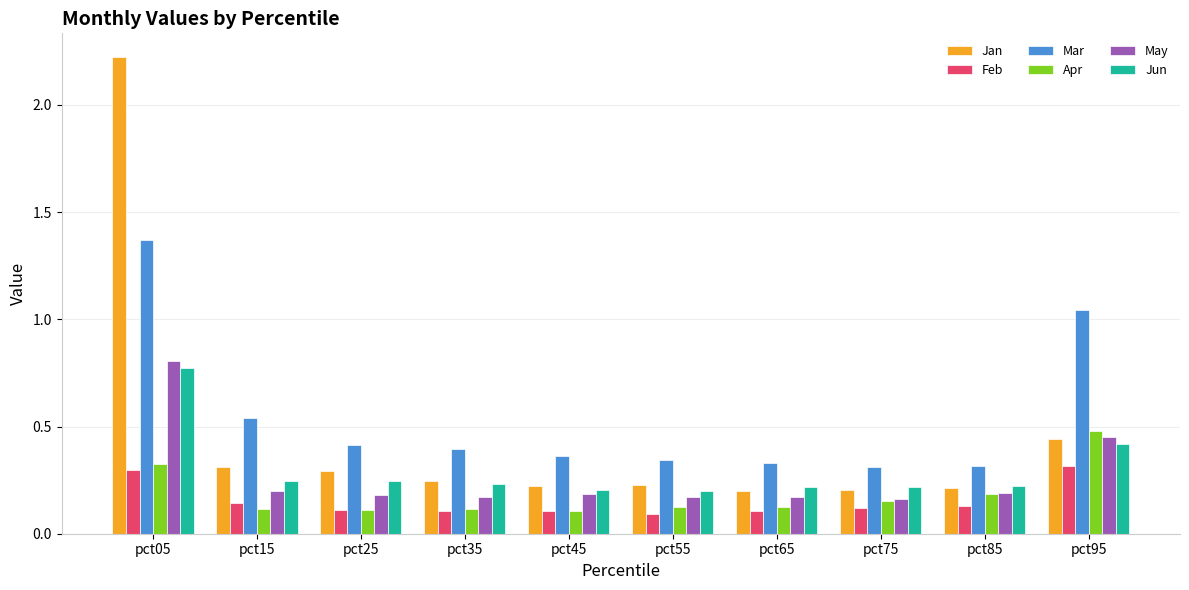

Which category has the highest value across all series?

pct05